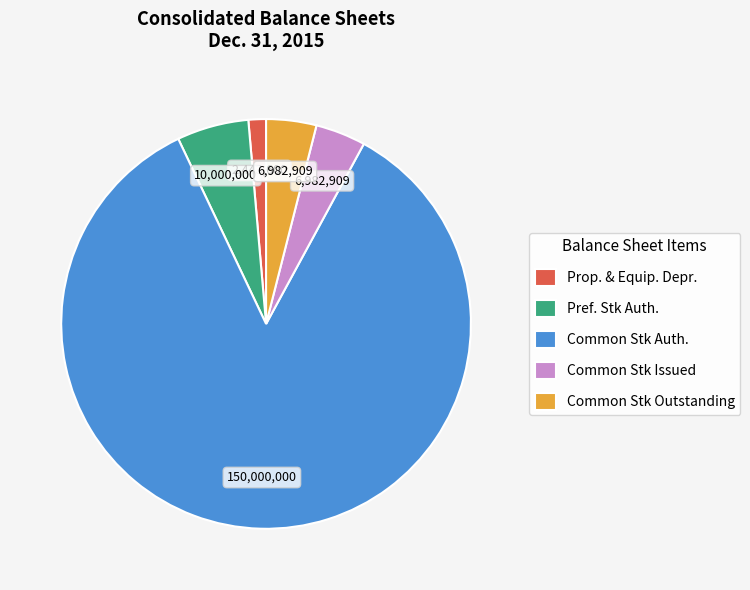

Is it true that Common Stk Outstanding is 14% of the pie?

False